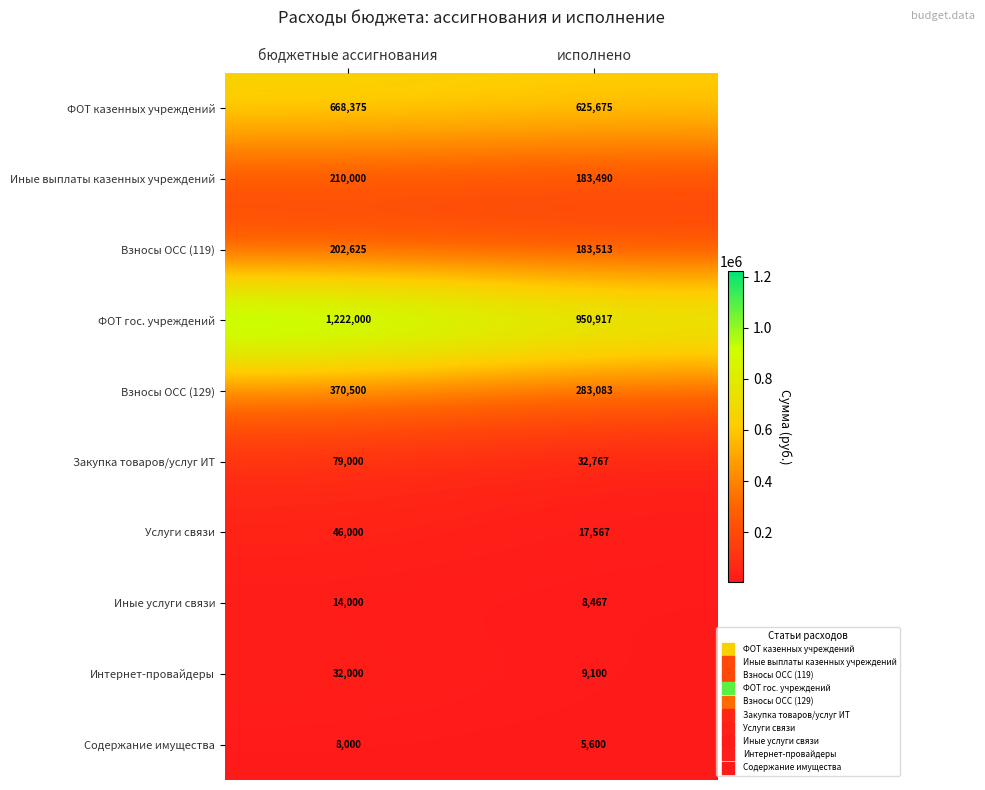

At how many categories does at least one series exceed 724770?

2